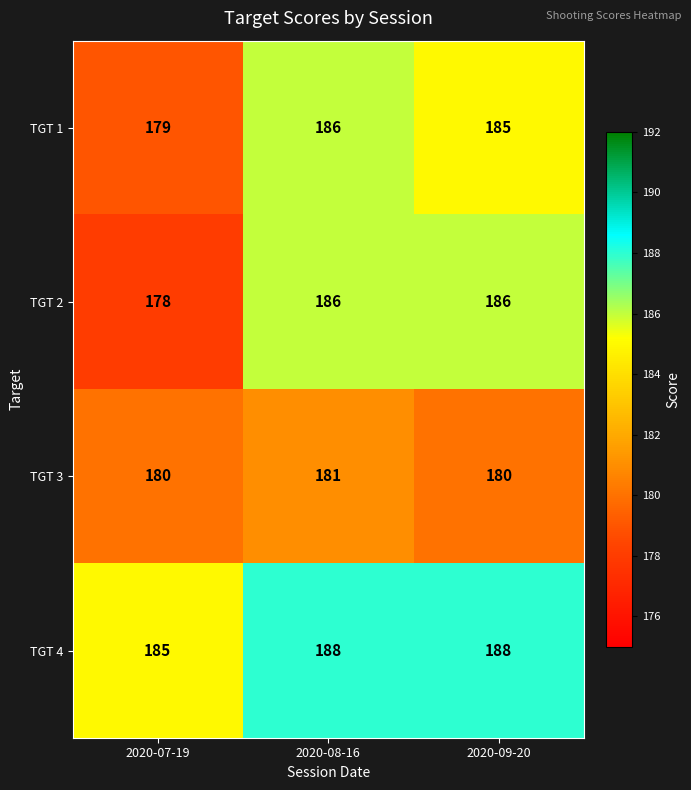

Reading left to right, transcribe all the data shown in this chart.

TGT 1: 2020-07-19=179	2020-08-16=186	2020-09-20=185
TGT 2: 2020-07-19=178	2020-08-16=186	2020-09-20=186
TGT 3: 2020-07-19=180	2020-08-16=181	2020-09-20=180
TGT 4: 2020-07-19=185	2020-08-16=188	2020-09-20=188